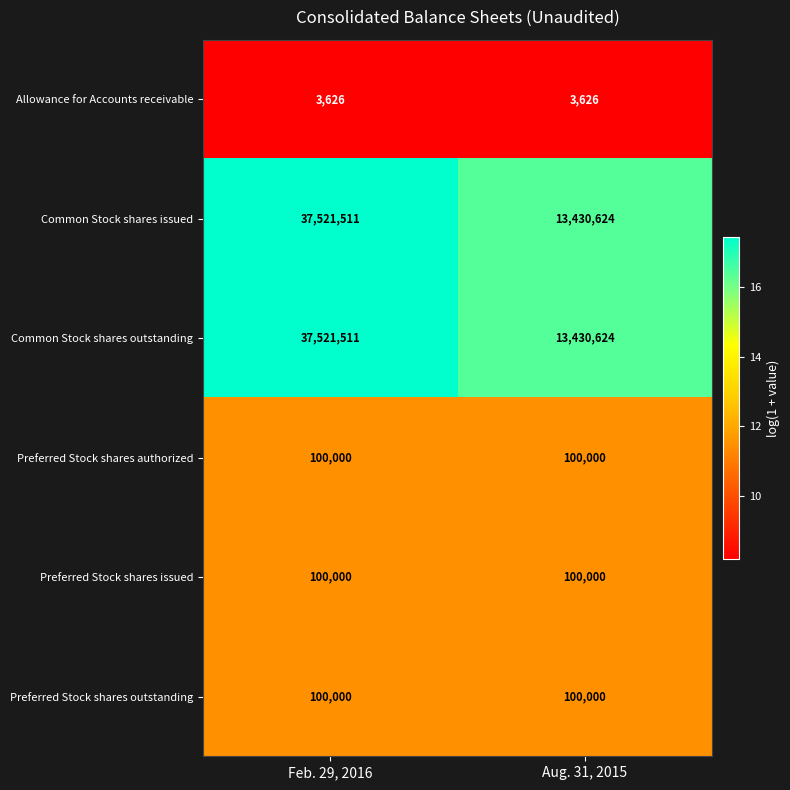

At which category is the sum across all series the highest?

Feb. 29, 2016